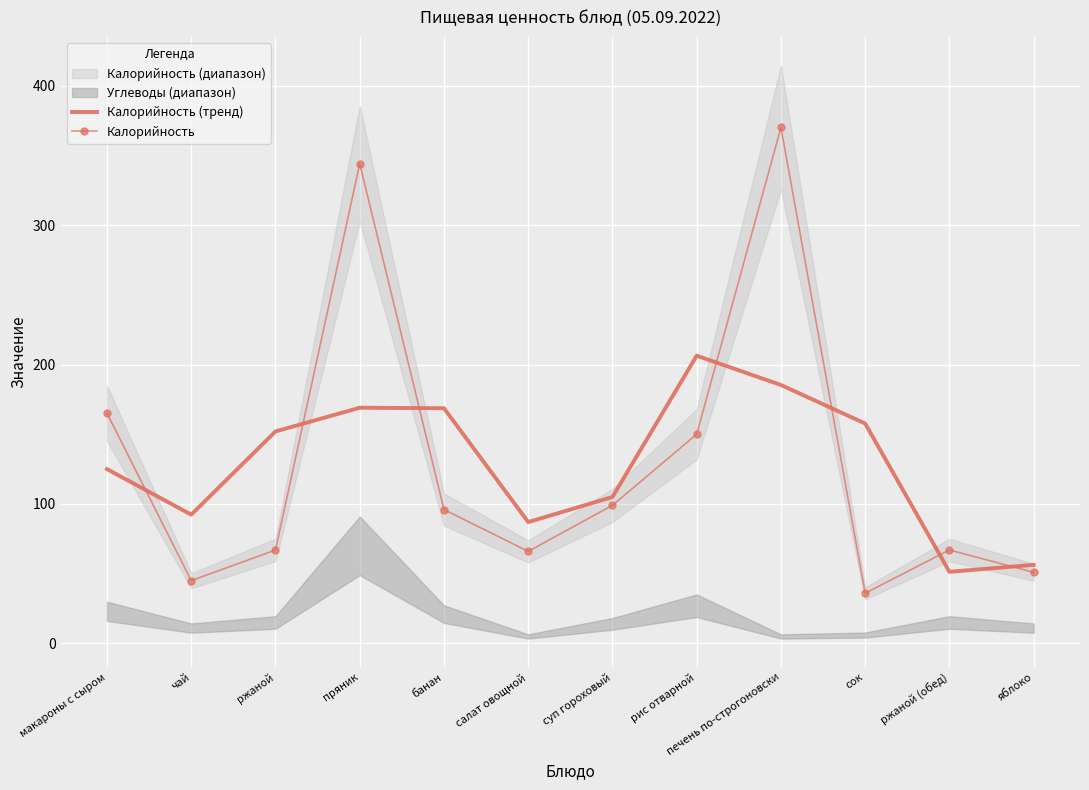

Rank the series by their maximum value, from lowest to highest.

Калорийность (тренд), Калорийность